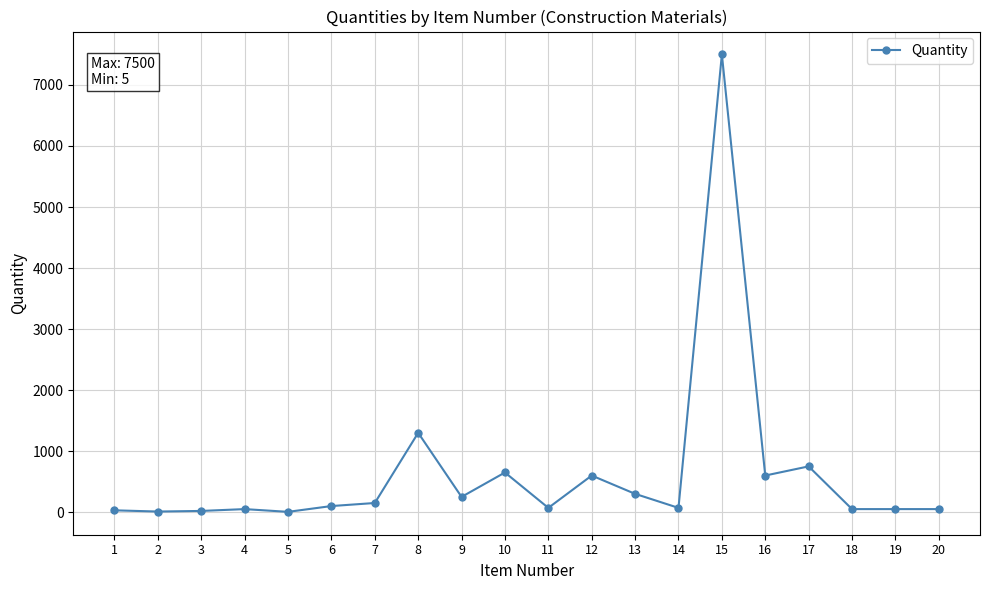

How many series are shown in this chart?

1